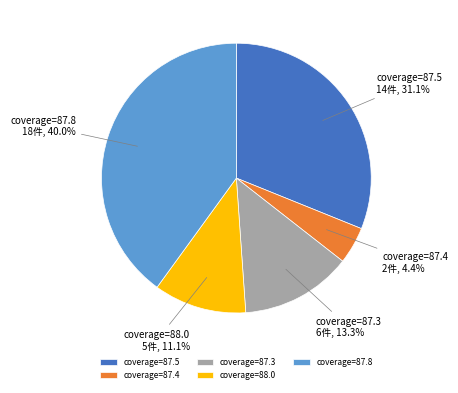

What portion of the pie excludes coverage=87.5?

68.9%